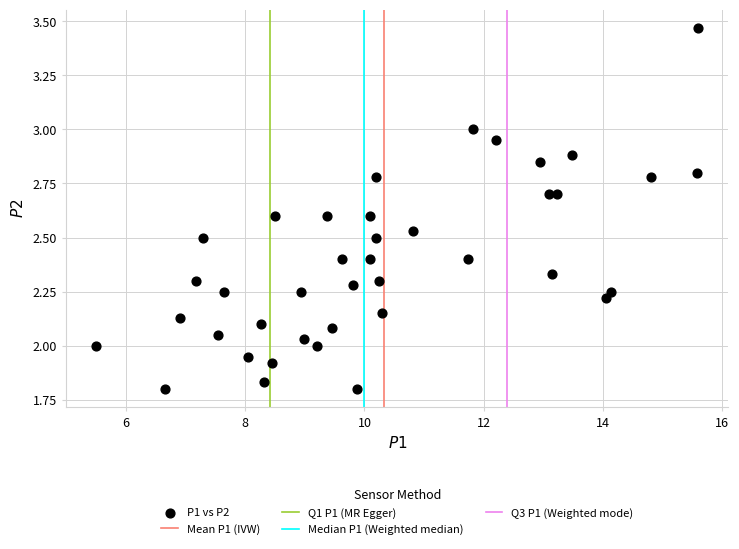

What is the range of Y values (max minus min)?

1.7